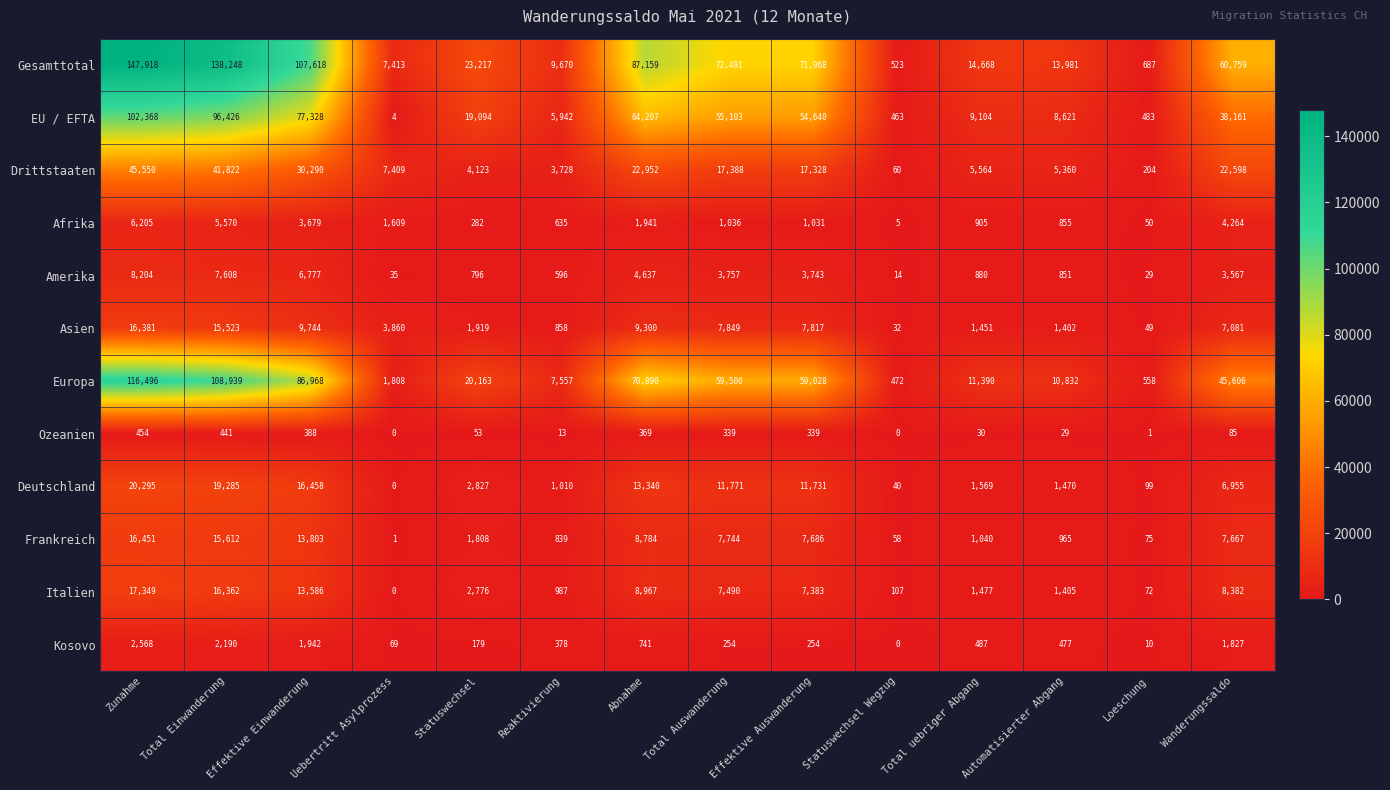

Which series has the largest total across all categories?

Gesamttotal